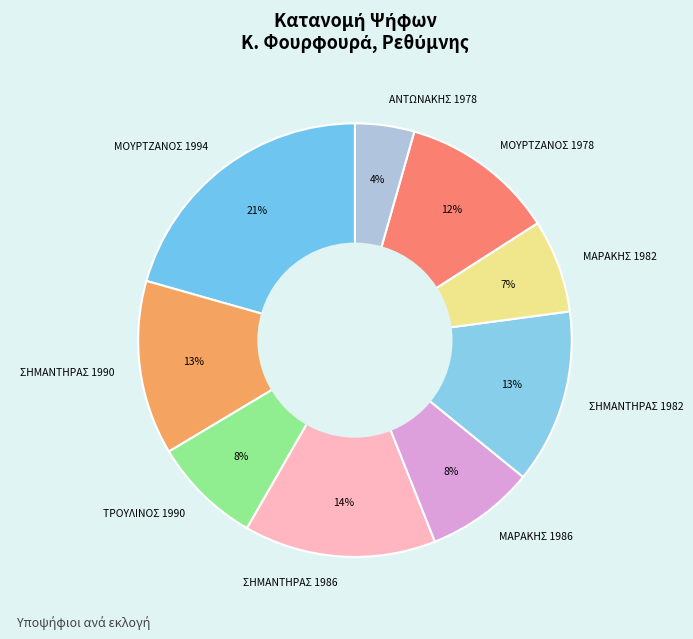

Approximately how many times larger is the value at ΑΝΤΩΝΑΚΗΣ 1978 compared to ΣΗΜΑΝΤΗΡΑΣ 1990?

0.3